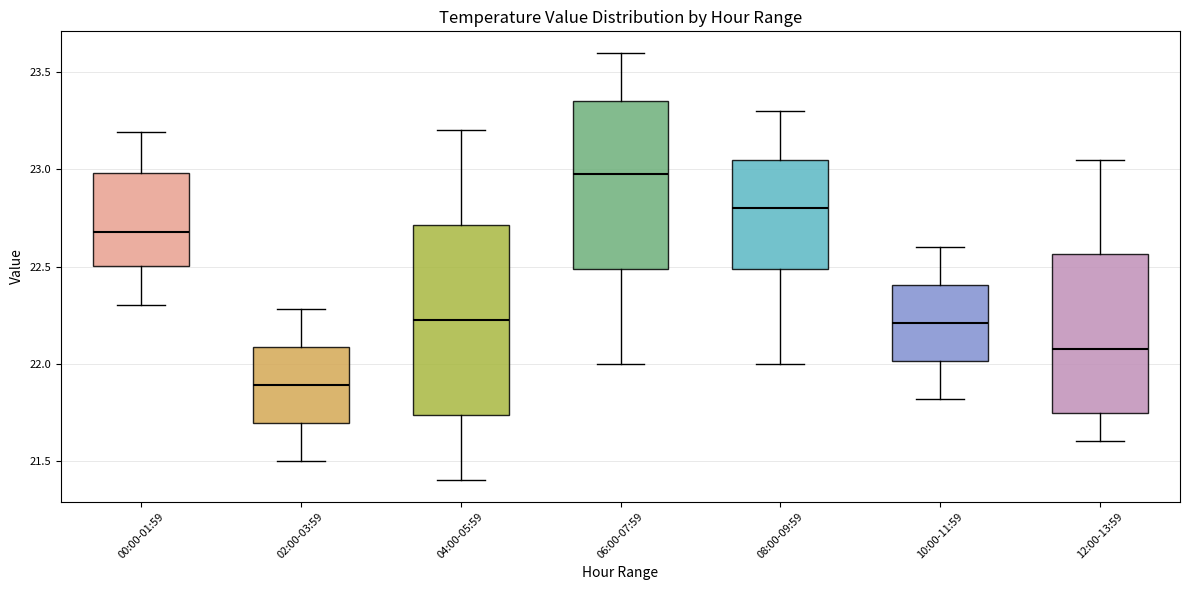

Which box's median line is the lowest?

02:00-03:59